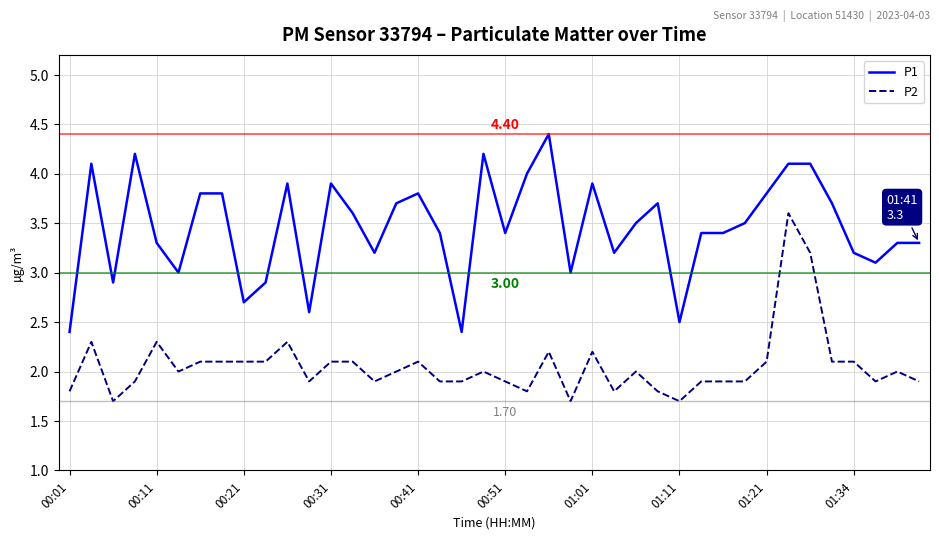

Rank the series by their maximum value, from highest to lowest.

P1, P2